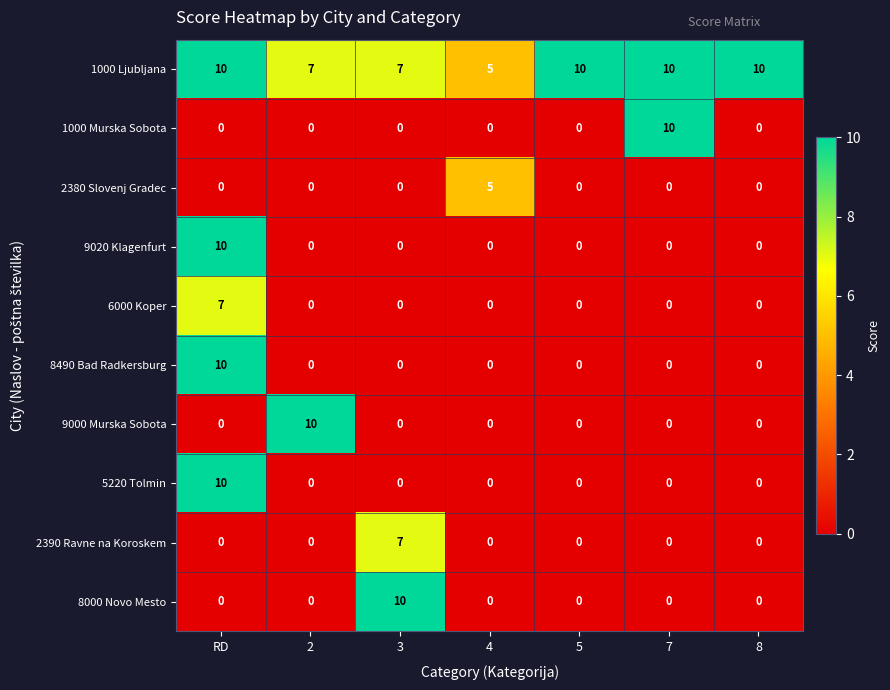

The value of 1000 Ljubljana at 2 is 2. True or false?

False